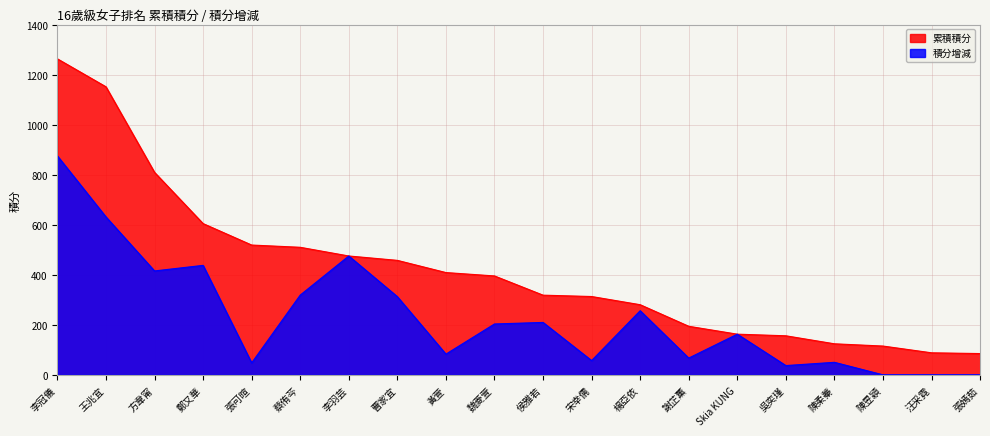

Is the value of 積分增減 at 吳奕瑾 greater than the value of 累積積分 at 鄭又華?

No